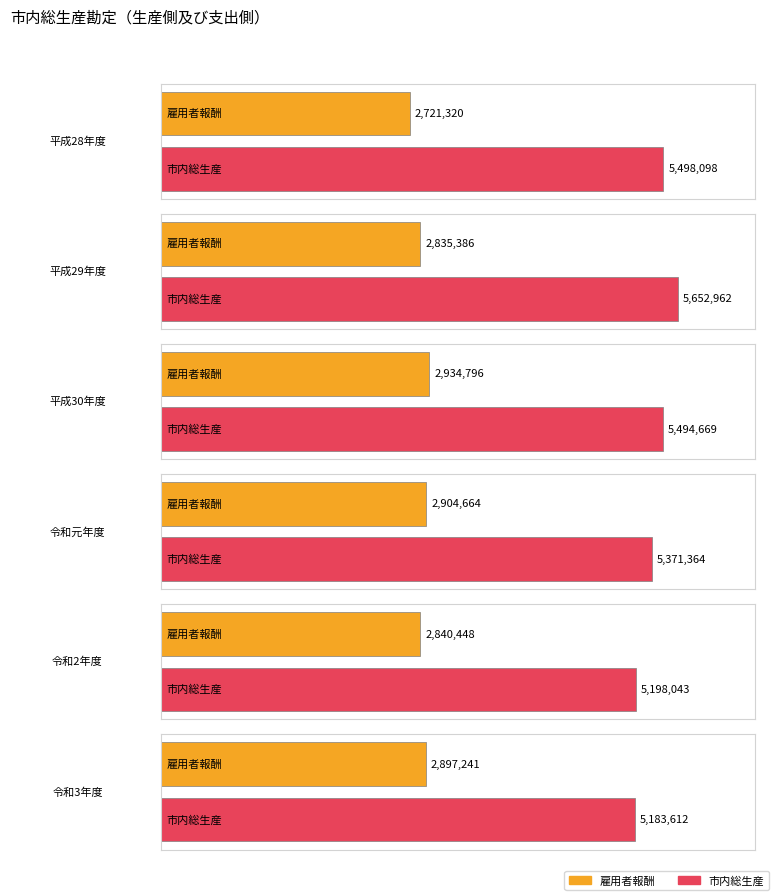

What is the label of the 11th bar from the left?

令和3年度